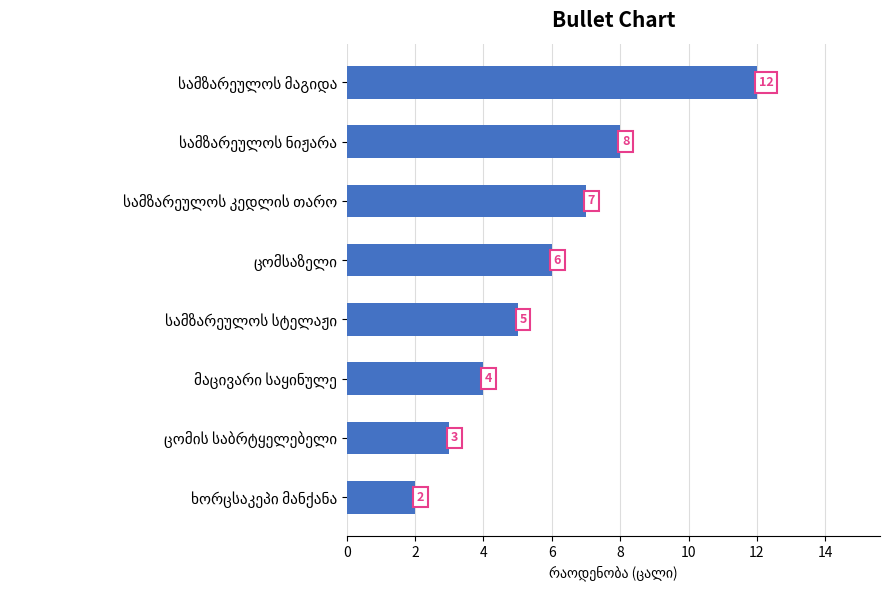

How many series are shown in this chart?

1